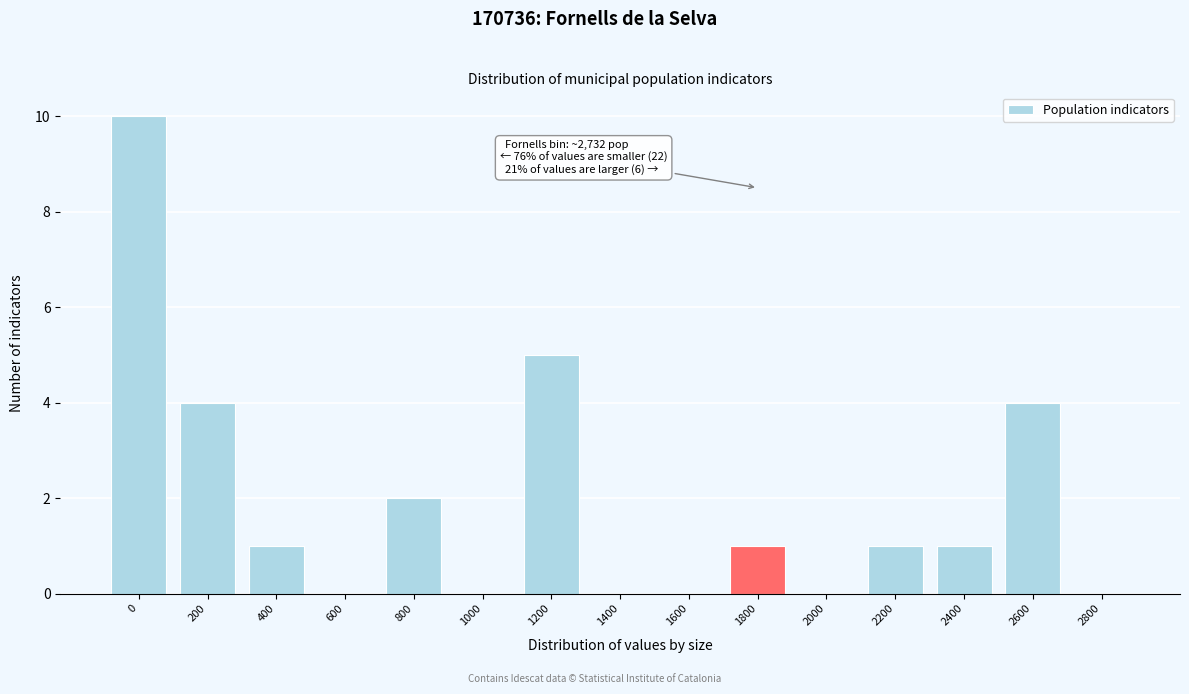

Reading left to right, extract all data points from this chart.

0=10	200=4	400=1	600=0	800=2	1000=0	1200=5	1400=0	1600=0	1800=1	2000=0	2200=1	2400=1	2600=4	2800=0